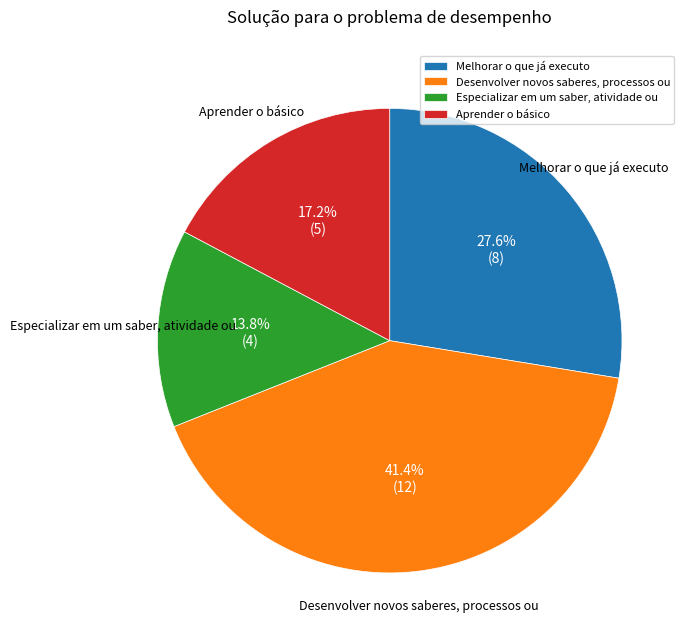

Does Melhorar o que já executo represent more than half of the total?

No